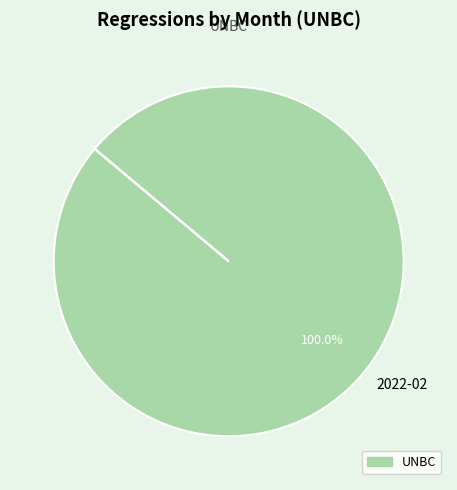

Which category accounts for the majority?

2022-02